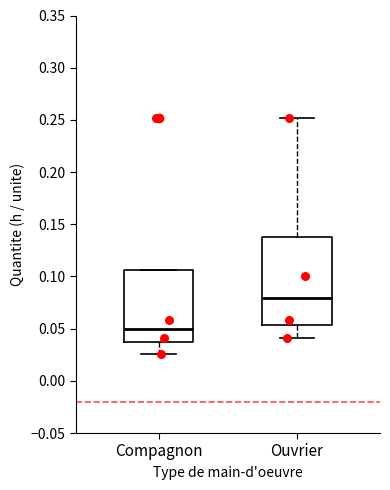

Where does the median line of the box for Compagnon sit on the y-axis? The values are not printed on the chart, so give them approximately, as read against the axis.

0.050